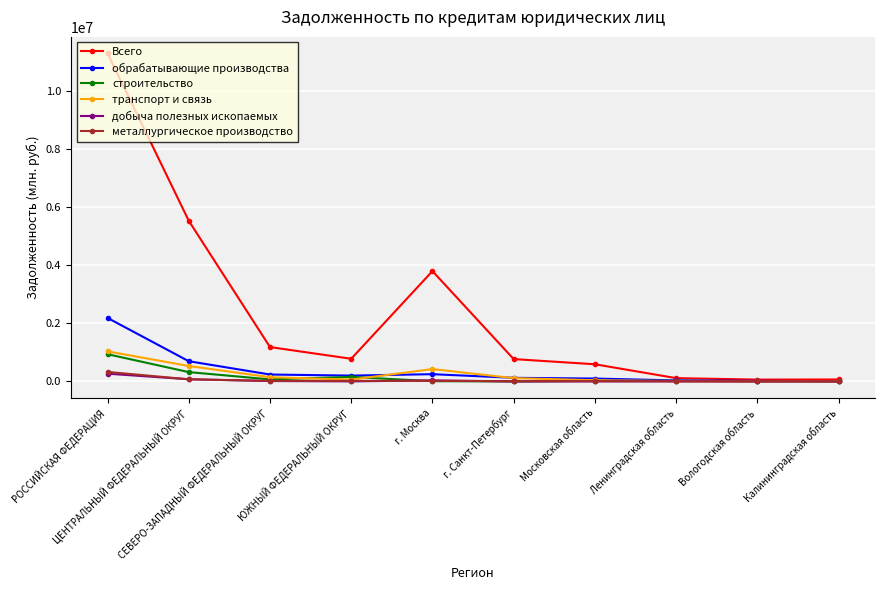

True or false: транспорт и связь has a value of 5856 at Калининградская область.

True